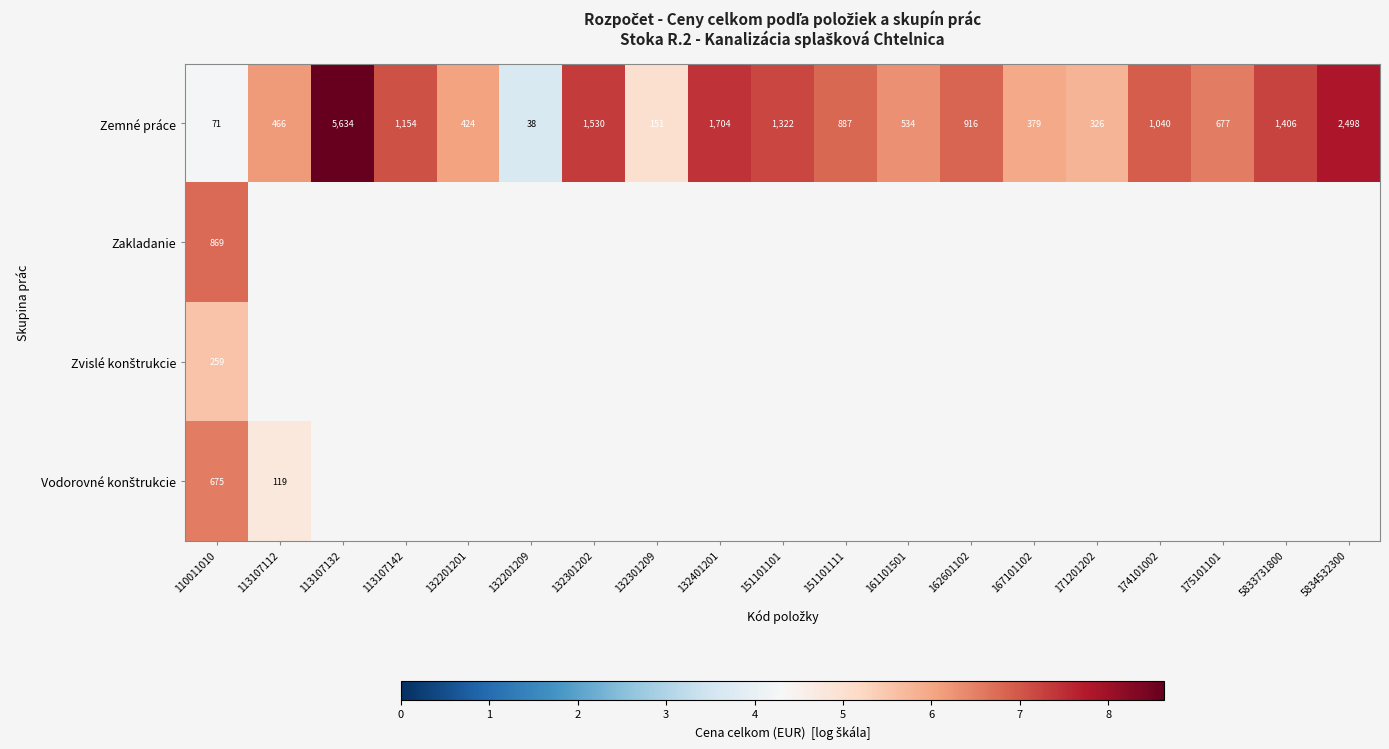

Is it true that Zemné práce equals 10.0 at 174101002?

False